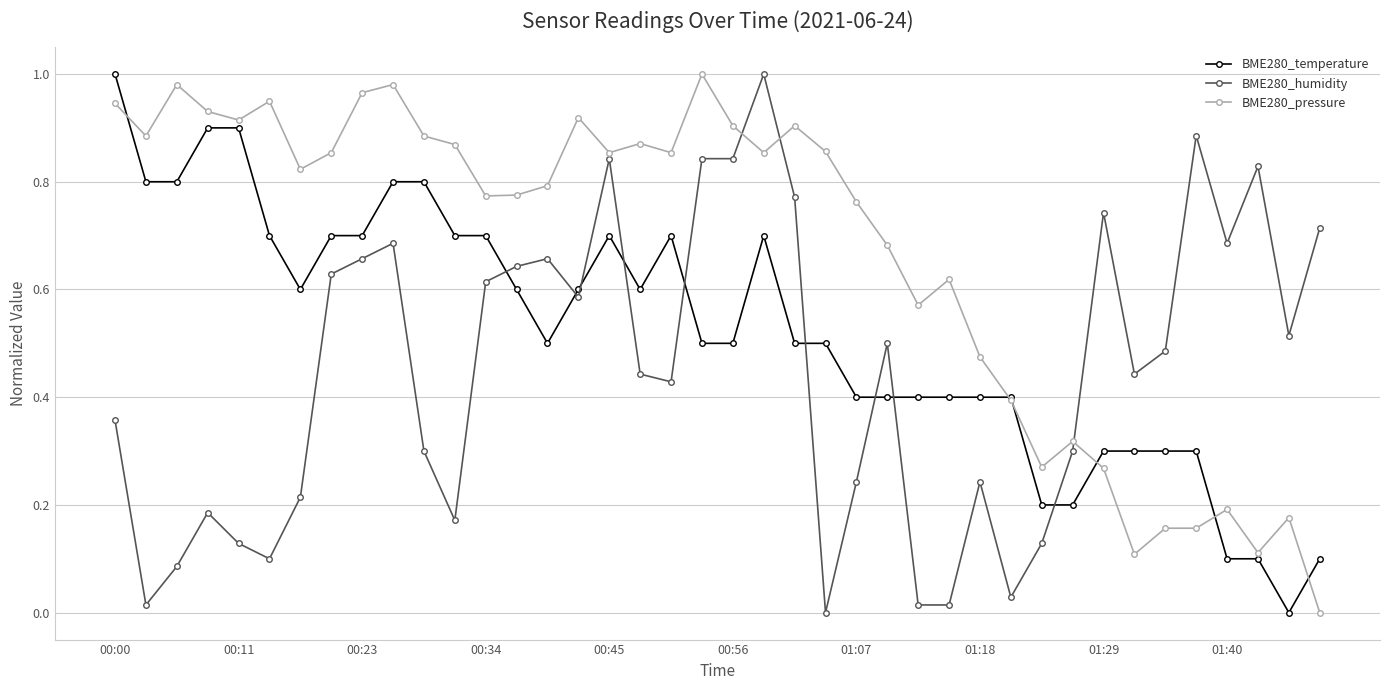

Which series ends up on top after the final intersection of BME280_humidity and BME280_temperature?

BME280_humidity